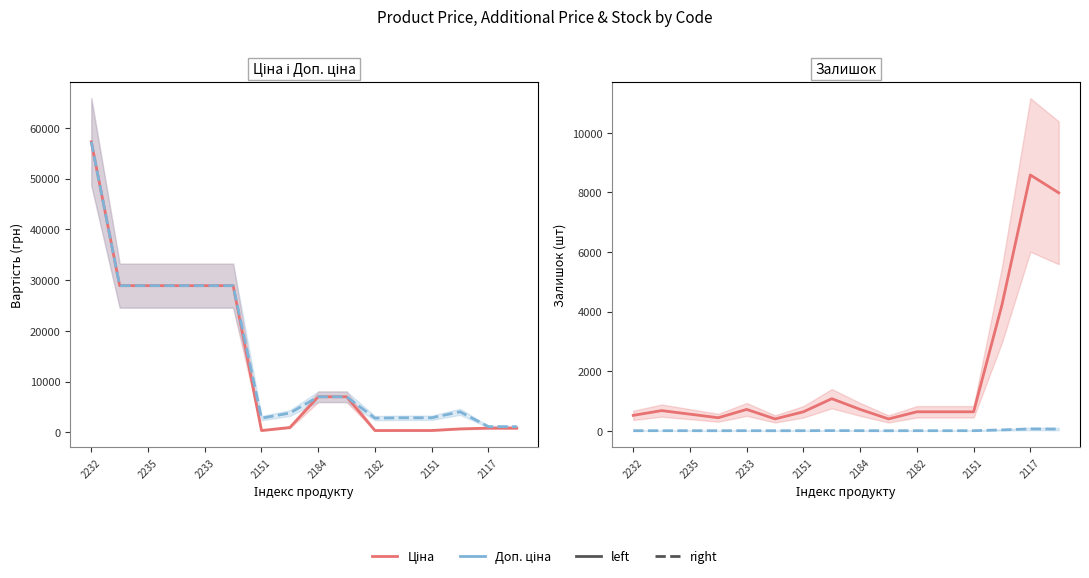

Between 9 and 13, which series saw the biggest shift?

Ціна